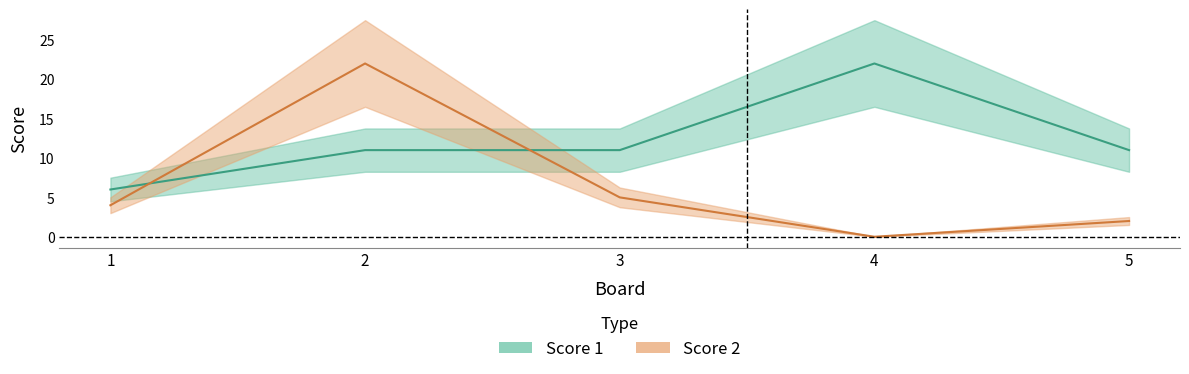

How many intersections are there between Score 1 and Score 2?

2